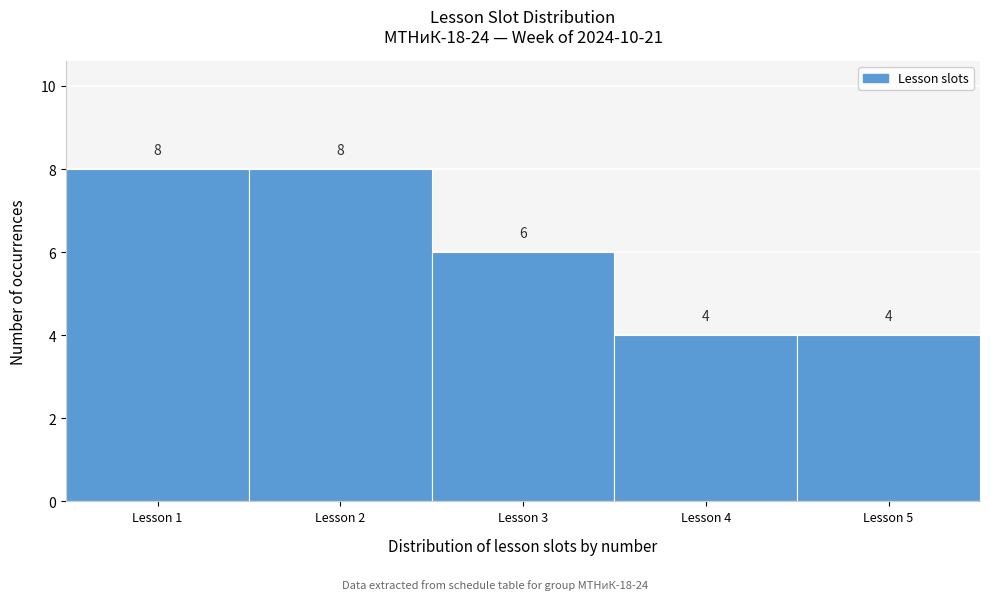

What is the height of the bar covering 1.5 to 2.5 on the x-axis?

8